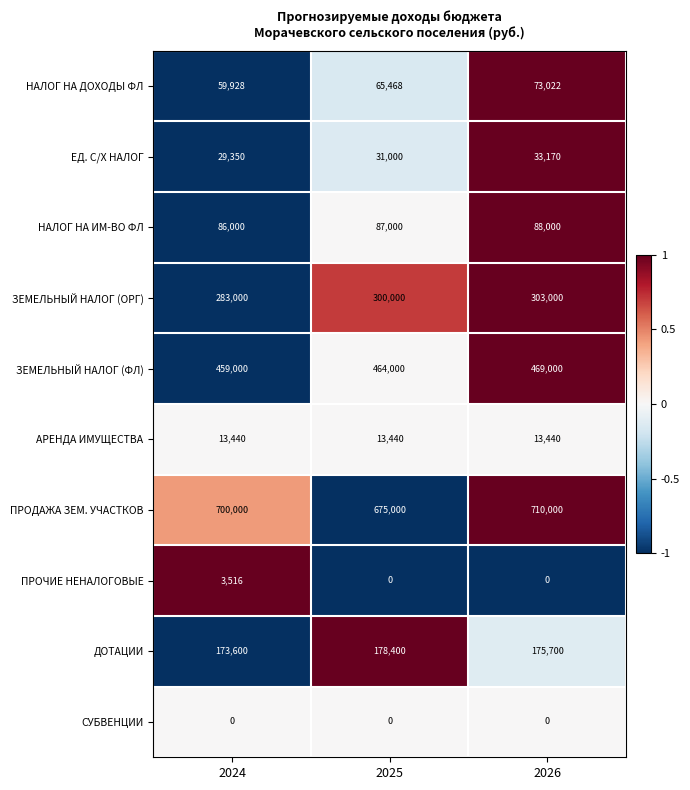

Which category has the highest value across all series?

2026